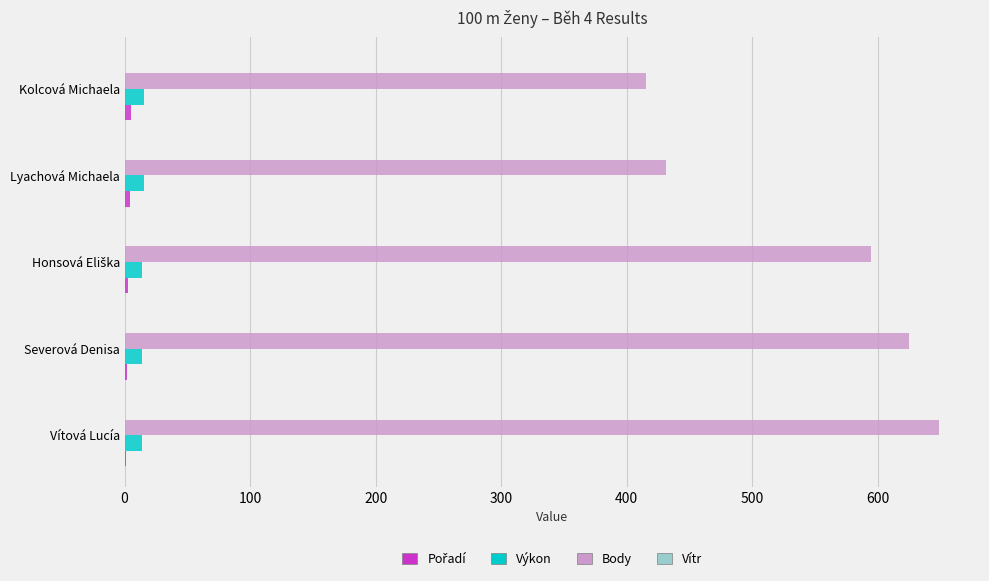

How many data points does each series have?

5